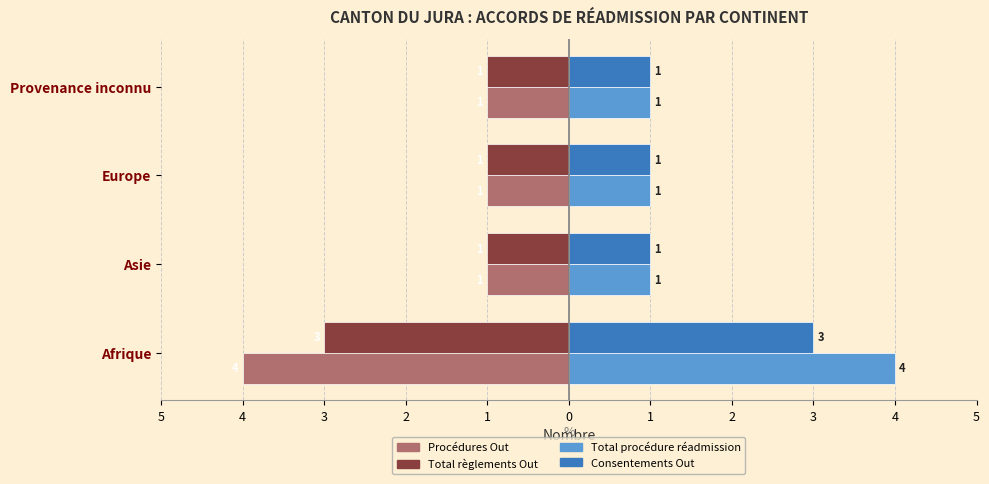

What are all the series names shown in the legend?

Procédures Out, Total règlements Out, Total procédure réadmission, Consentements Out